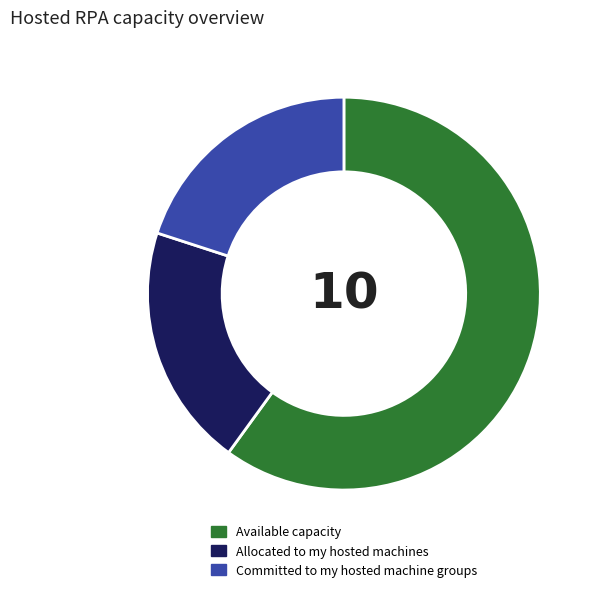

Is there any slice that represents more than half of the pie?

Yes